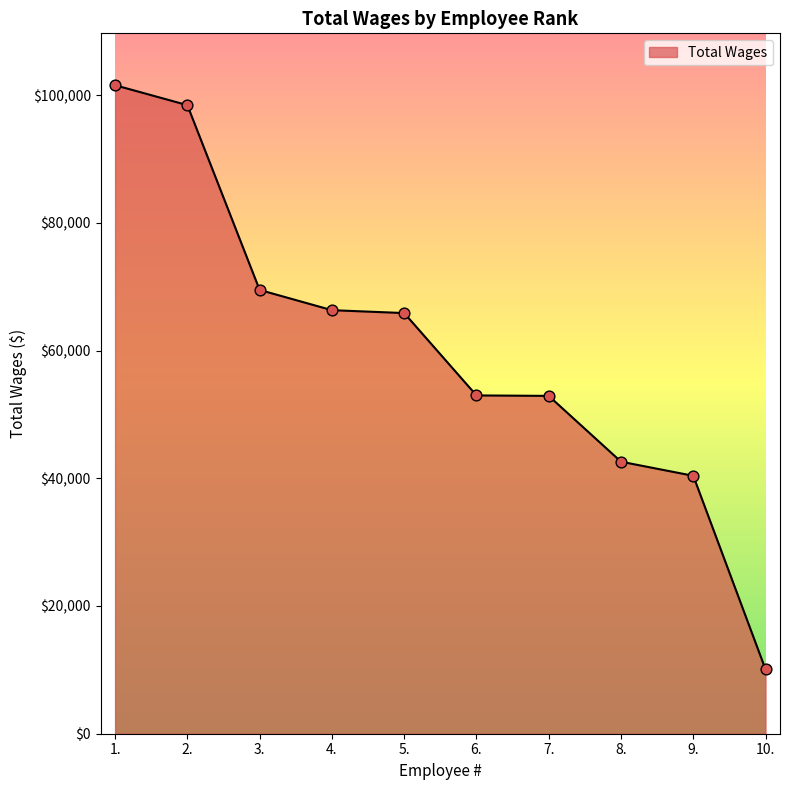

What is the change in value from 3. to 4.?

-3166